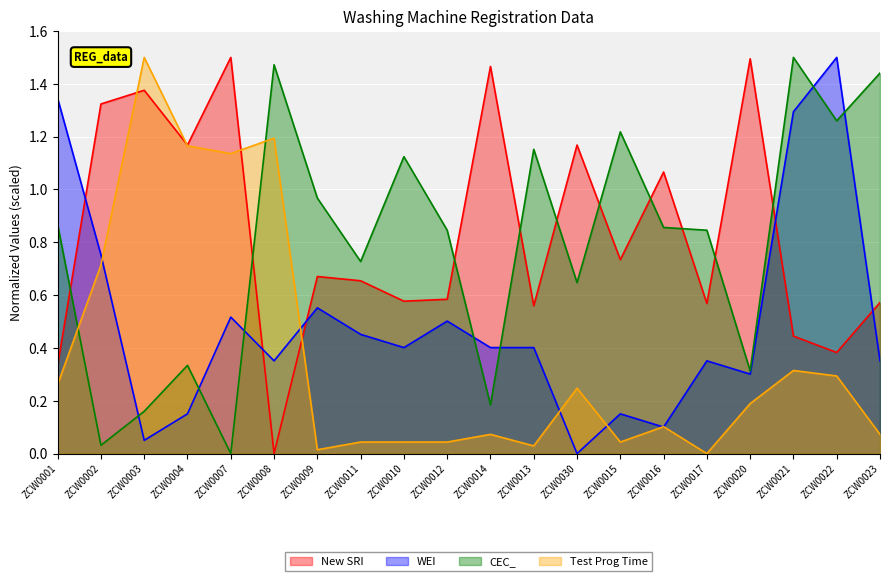

What is the difference between the Test Prog Time values at ZCW0016 and ZCW0017?

0.1